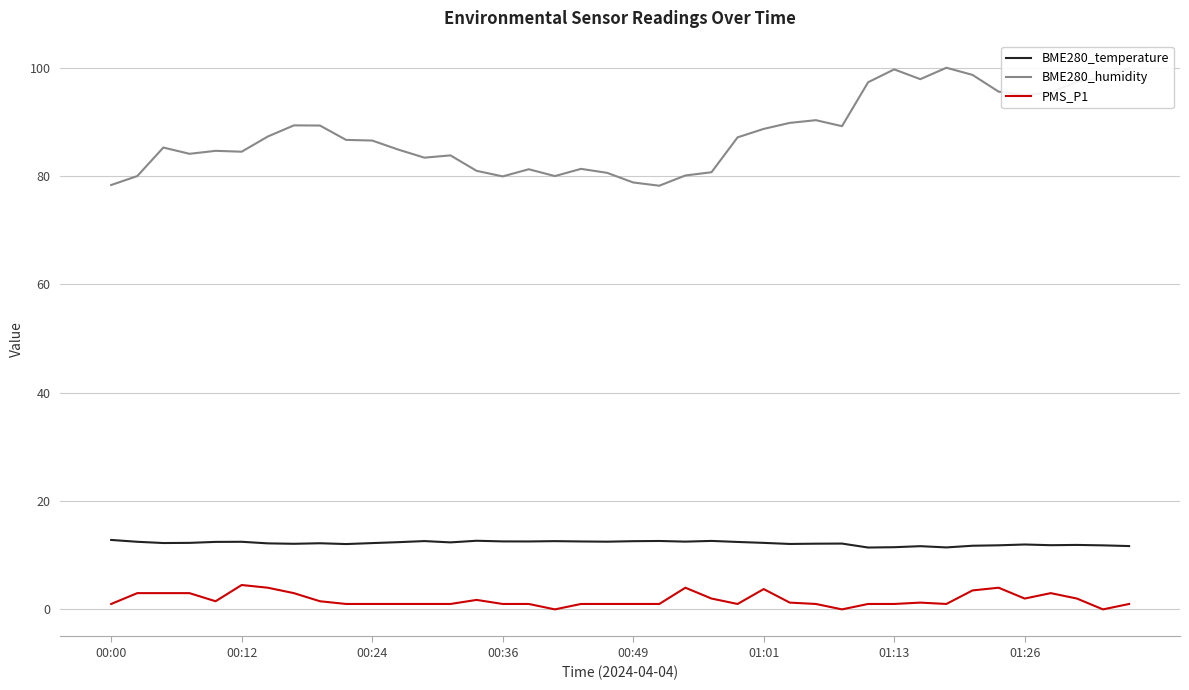

True or false: BME280_temperature and BME280_humidity cross at least once.

False